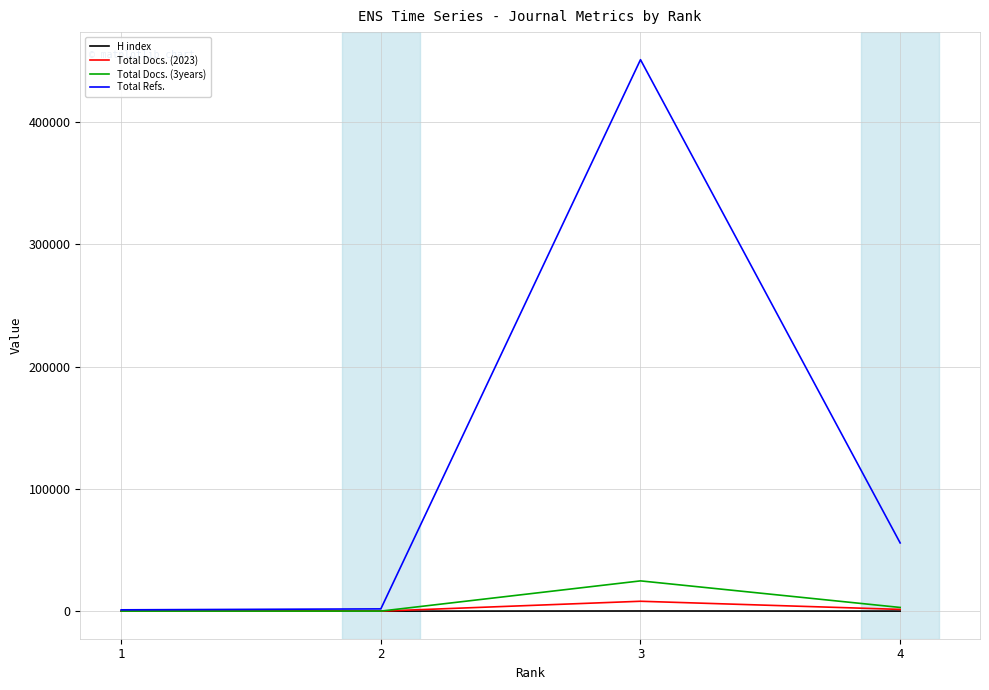

True or false: Total Refs. has a value of 1873 at 2.

True